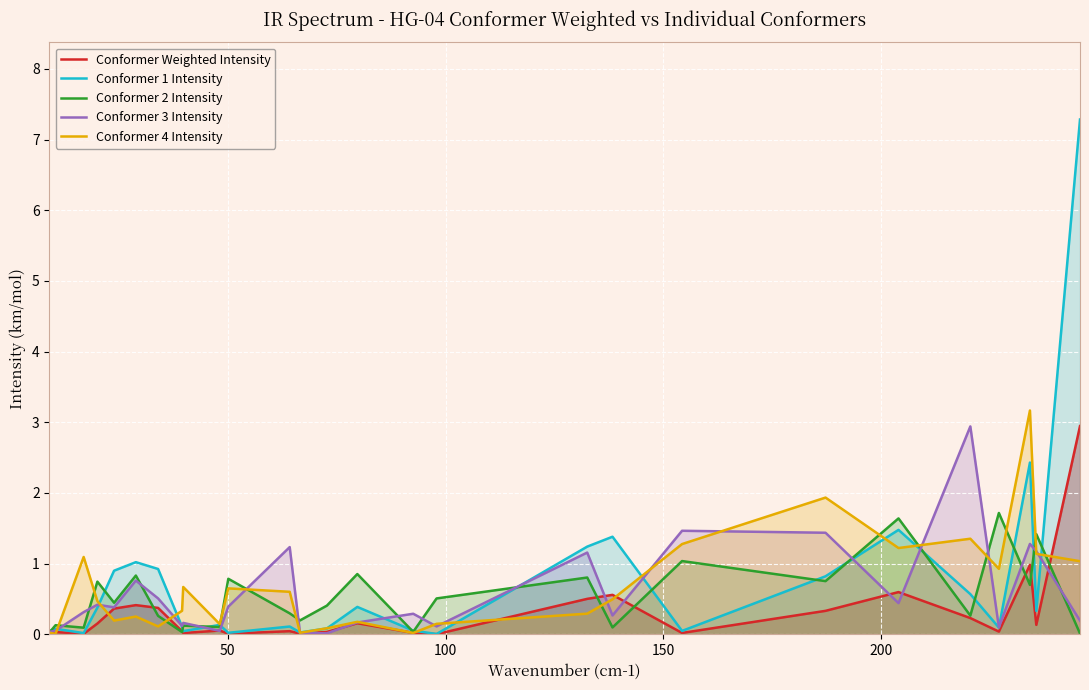

What is the greatest value displayed?

7.3